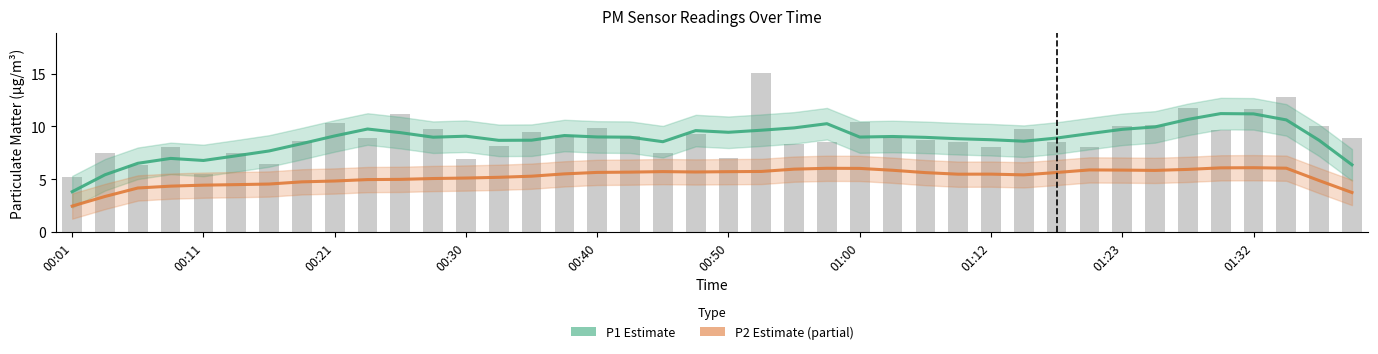

What is the sum of all P1 (Estimate) values?

350.8